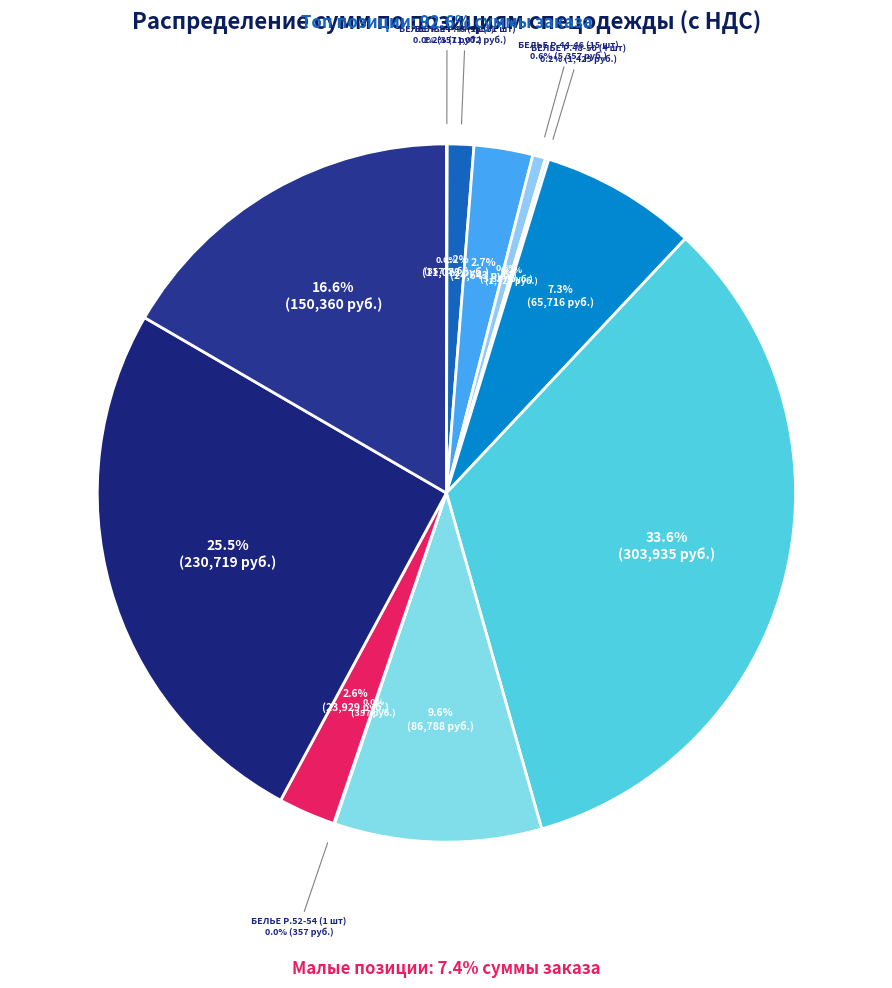

Approximately how many times larger is the value at БЕЛЬЕ Р.44-46 (69 шт) compared to БЕЛЬЕ Р.44-46 (1 шт)?

69.0